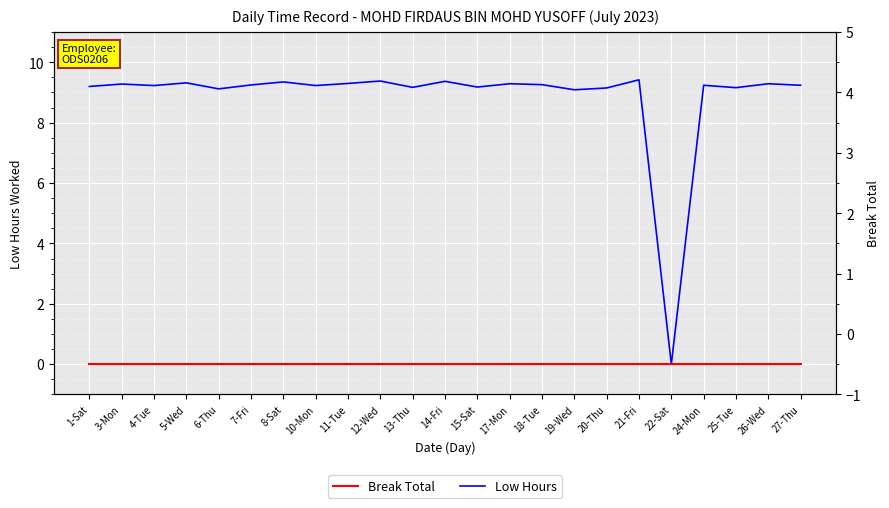

What is the difference between the highest and lowest values at 27-Thu?

9.2